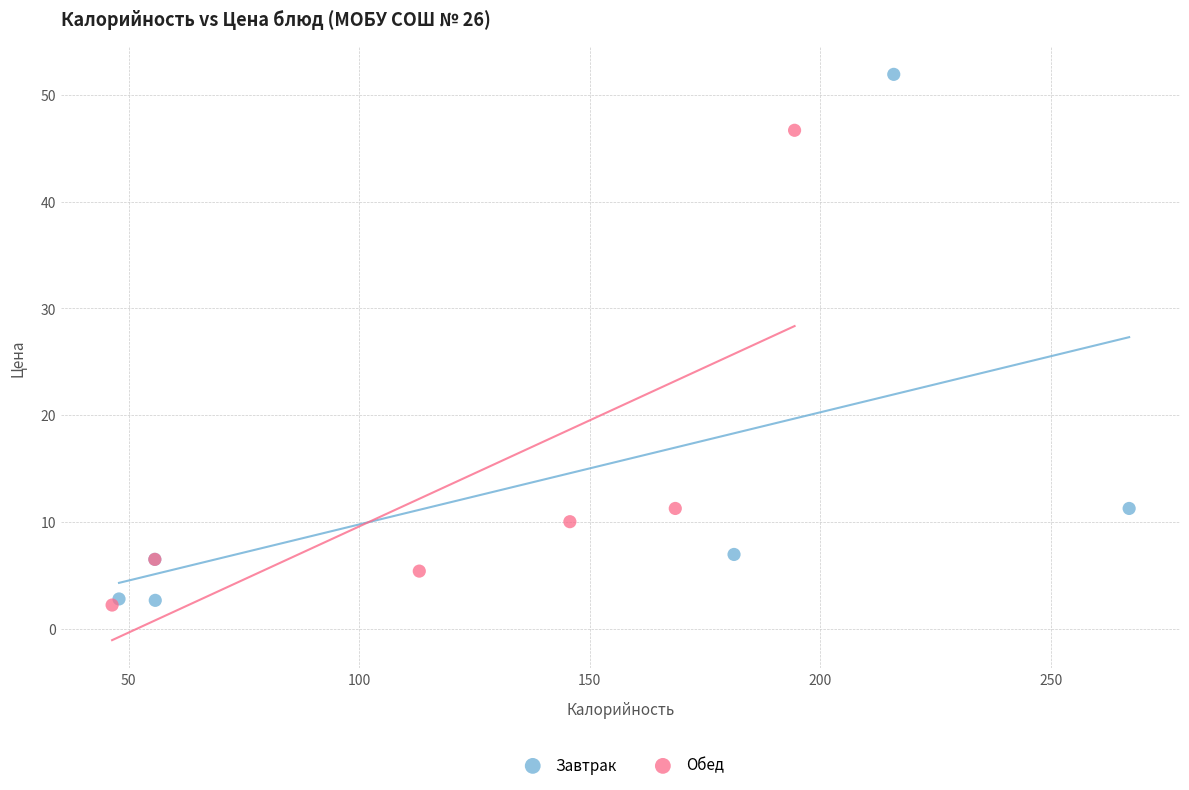

Which series has the largest Y range (max minus min)?

Завтрак